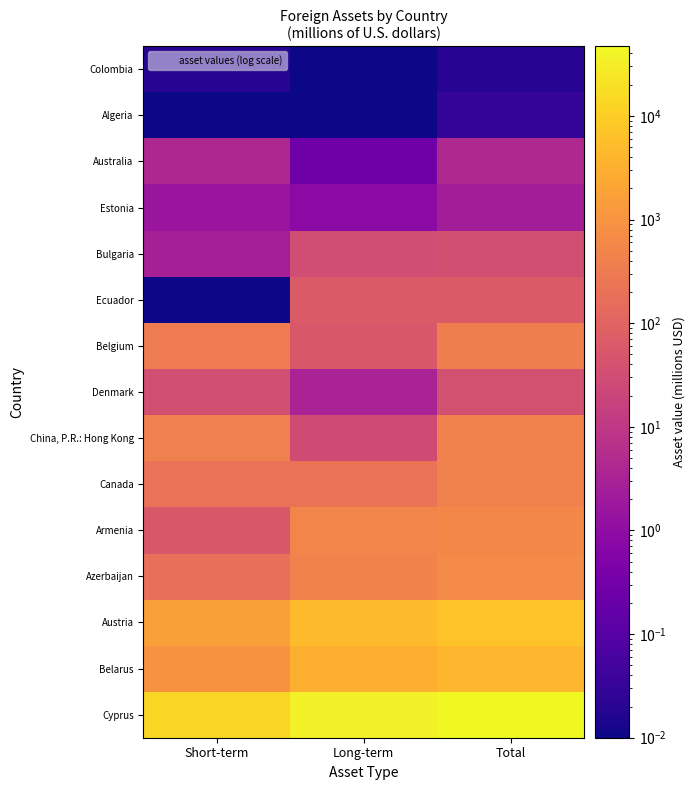

At Short-term, list the series in order from largest to smallest.

Cyprus, Austria, Belarus, China, P.R.: Hong Kong, Belgium, Canada, Azerbaijan, Armenia, Denmark, Australia, Bulgaria, Estonia, Colombia, Ecuador, Algeria